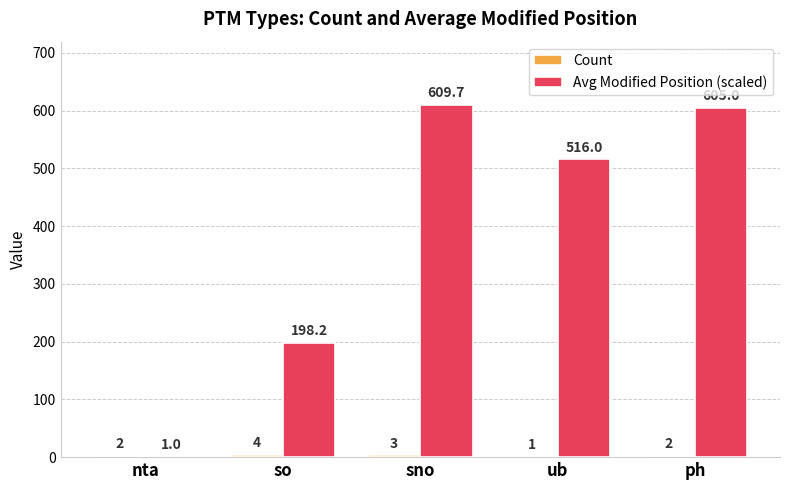

What is the total value across all series at ph?

607.0